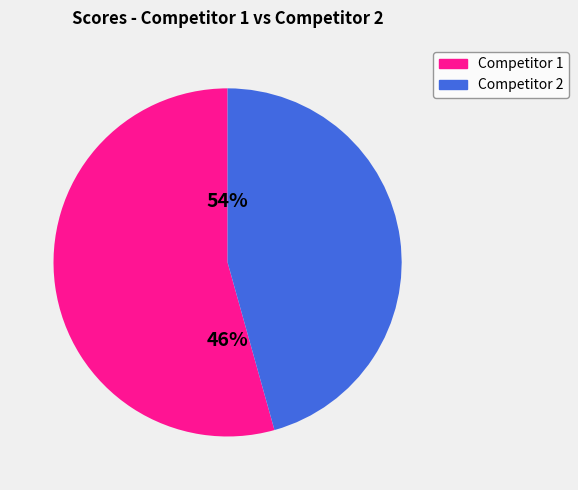

Is the sum of 4 and 8 greater than half?

No